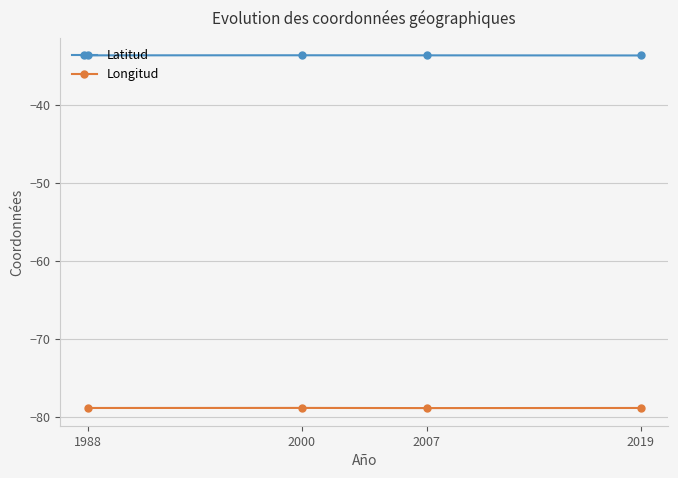

True or false: Longitud has a value of -78.8 at 2000.

True